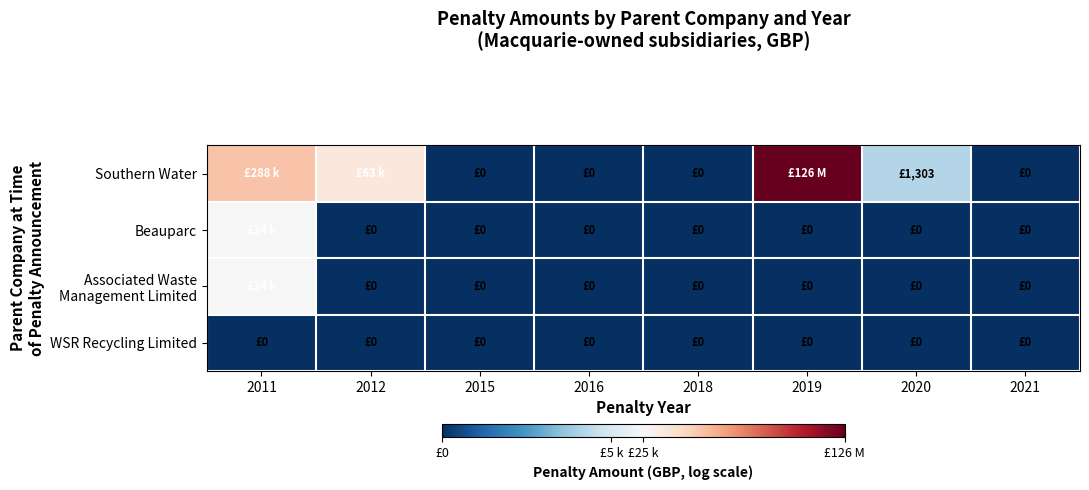

Count the number of categories in the chart.

8